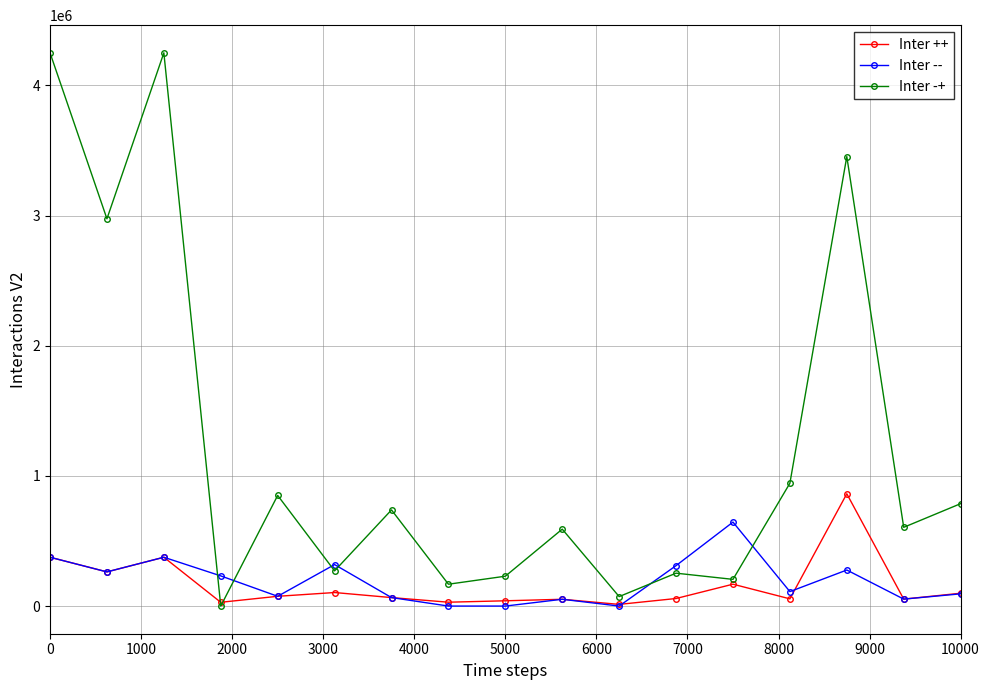

True or false: Inter -- and Inter -+ cross at least once.

True